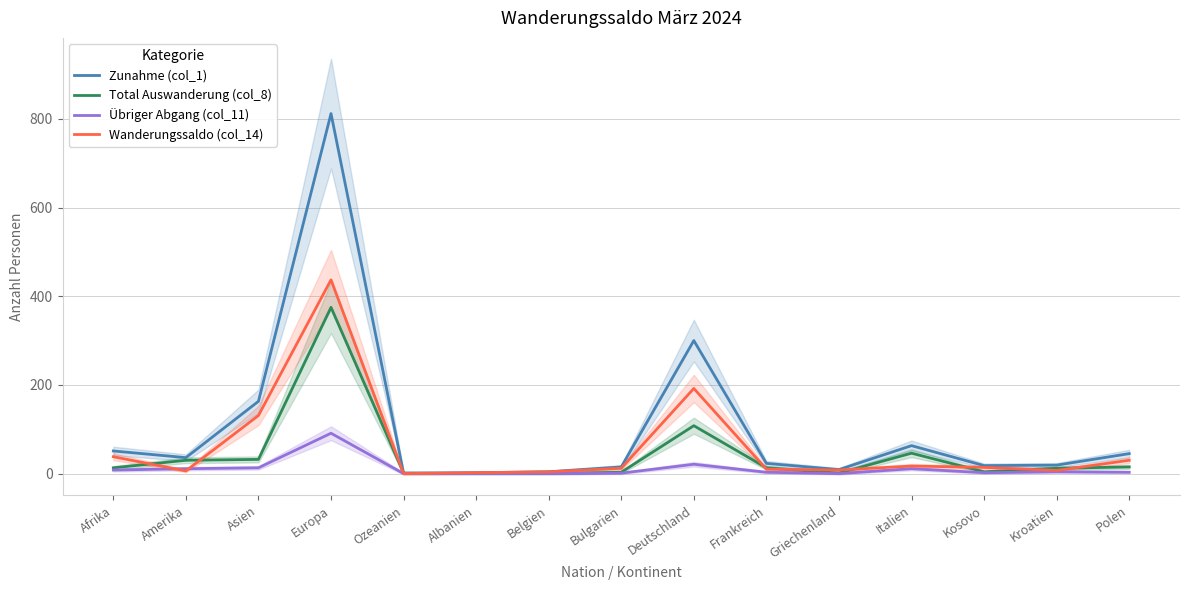

True or false: Übriger Abgang (col_11) has more than 0 points higher than both neighbors.

True